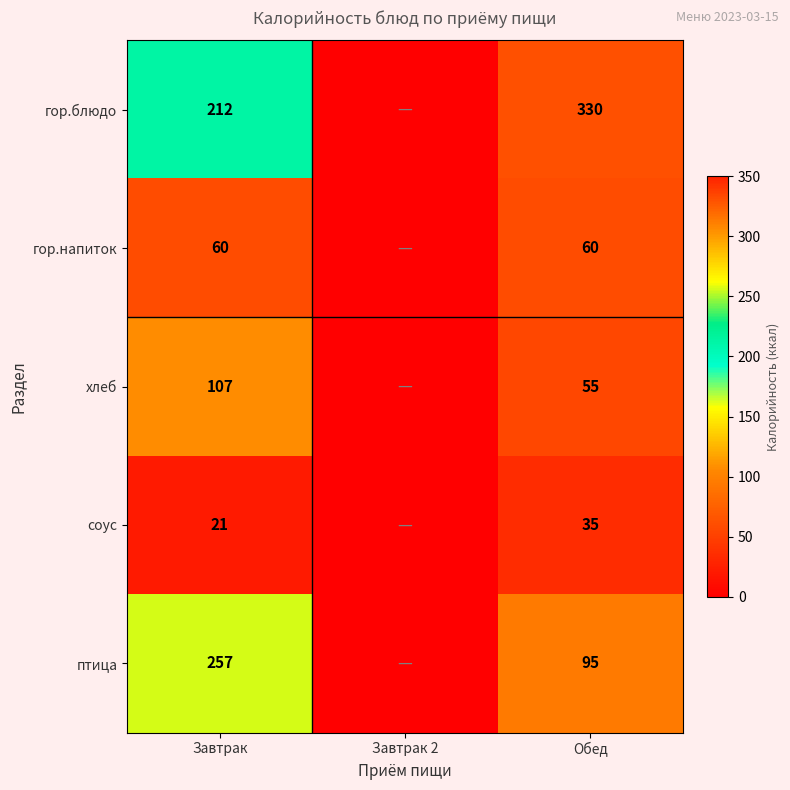

Between Завтрак and Обед, which series saw the biggest shift?

птица